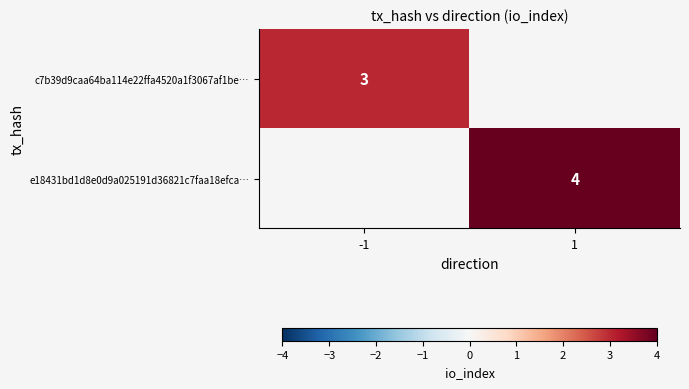

At how many categories does at least one series exceed 3?

1